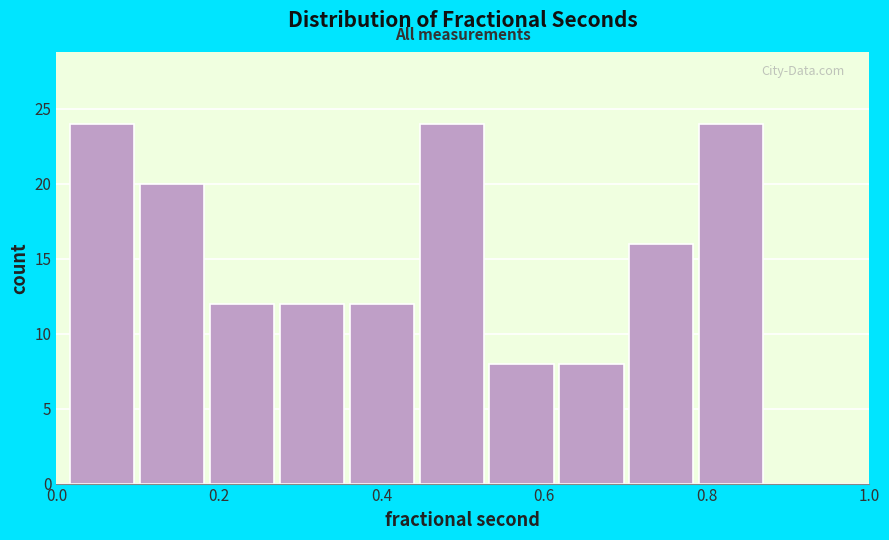

Reading left to right, list every bar in this chart as the range it spans on the x-axis followed by its height. Neither the bar edges nor the heights are printed on the chart, so give them approximately, as read against the axes.

0.02 to 0.10: 24
0.10 to 0.18: 20
0.18 to 0.28: 12
0.28 to 0.36: 12
0.36 to 0.44: 12
0.44 to 0.54: 24
0.54 to 0.62: 8
0.62 to 0.70: 8
0.70 to 0.80: 16
0.80 to 0.88: 24